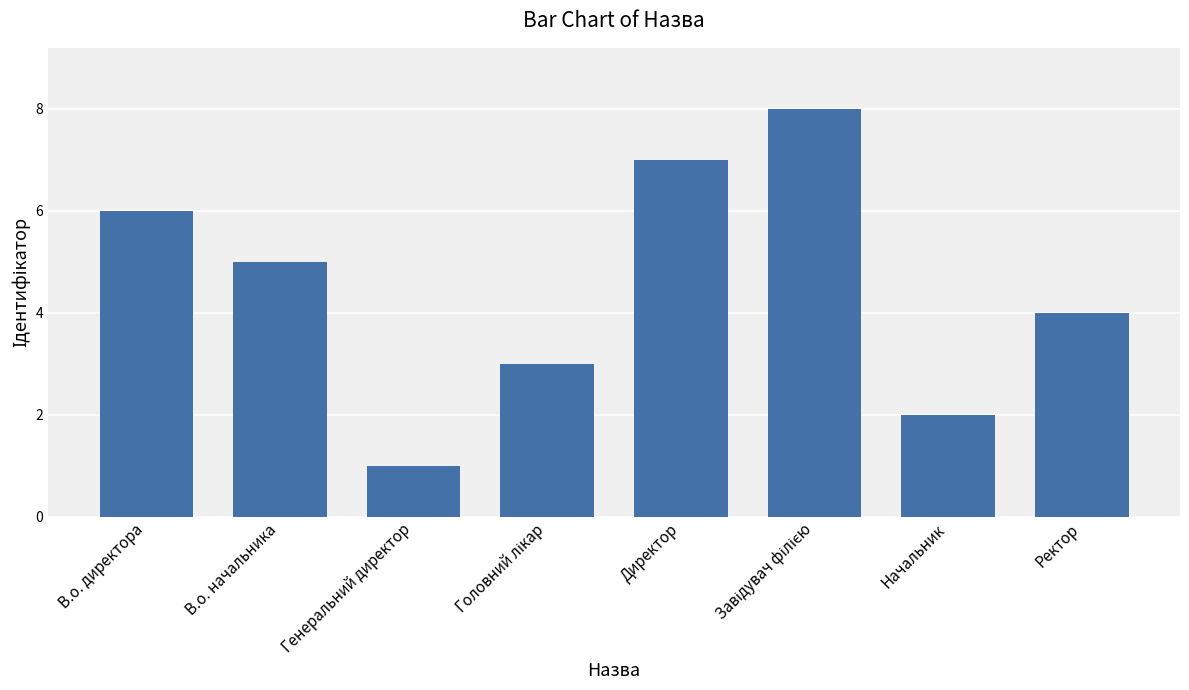

What position from the right is Ректор?

1